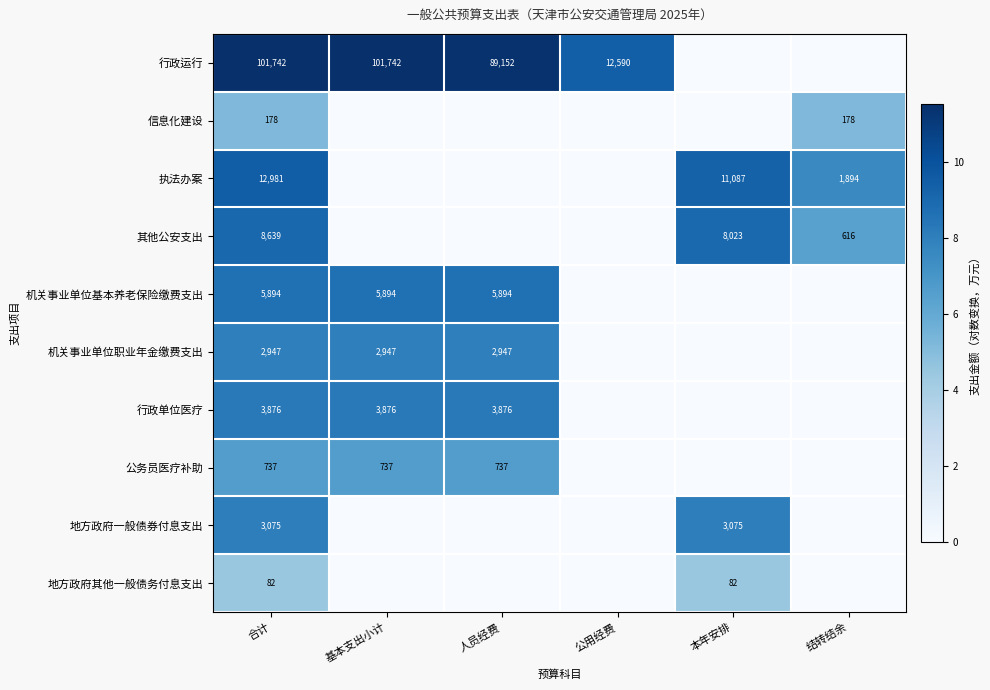

List the labels in order of 信息化建设 value, smallest first.

基本支出小计, 人员经费, 公用经费, 本年安排, 合计, 结转结余